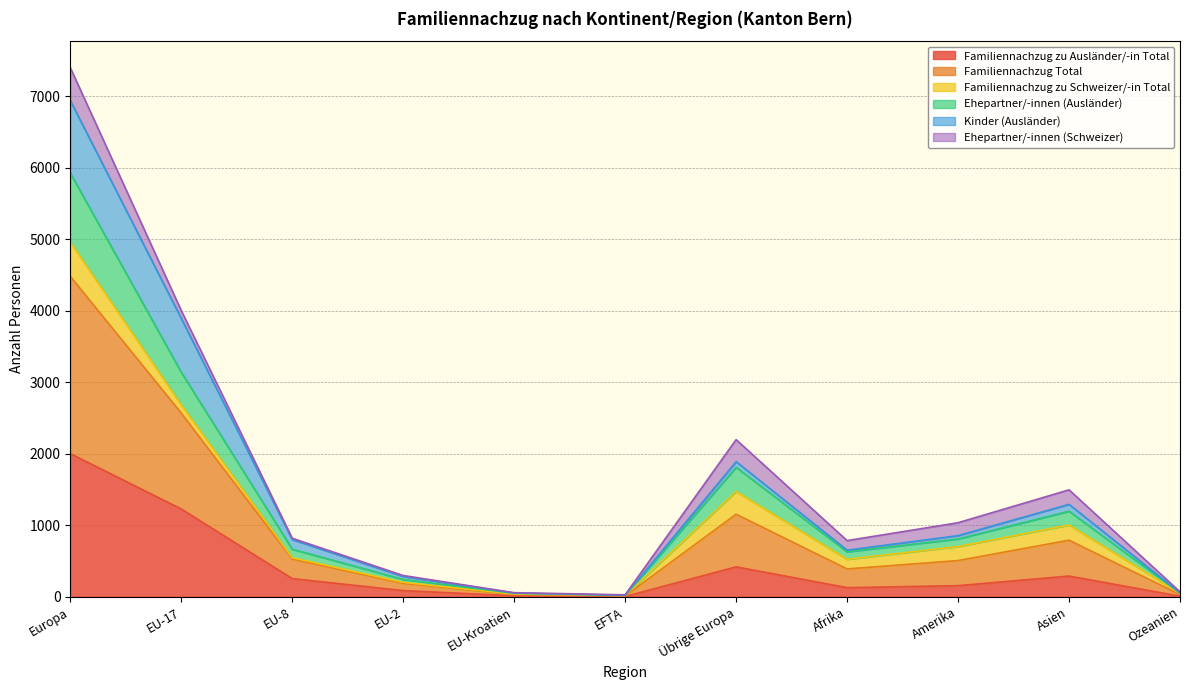

Is it true that Familiennachzug zu Ausländer/-in Total equals 418 at Übrige Europa?

True